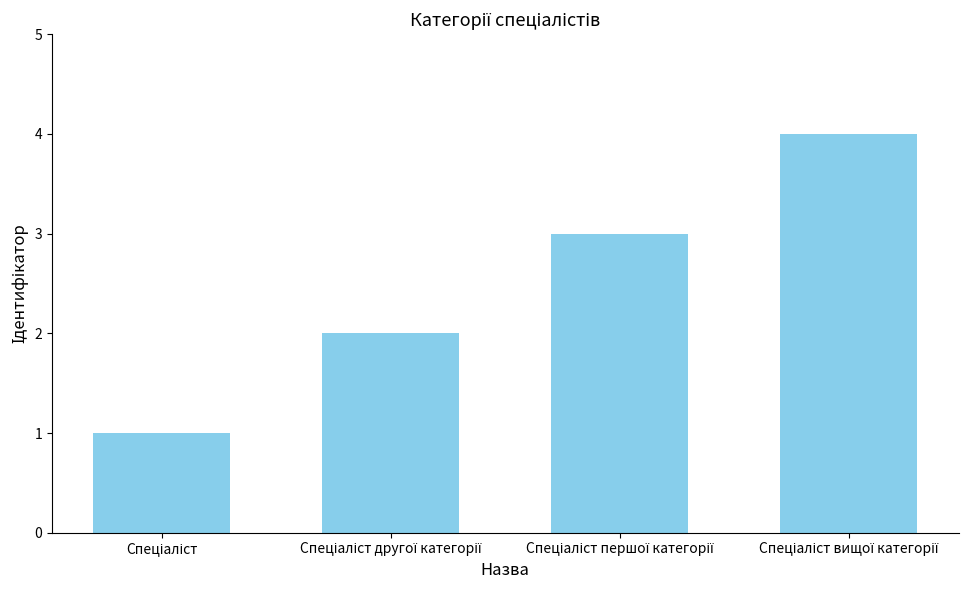

What is the sum of all values?

10